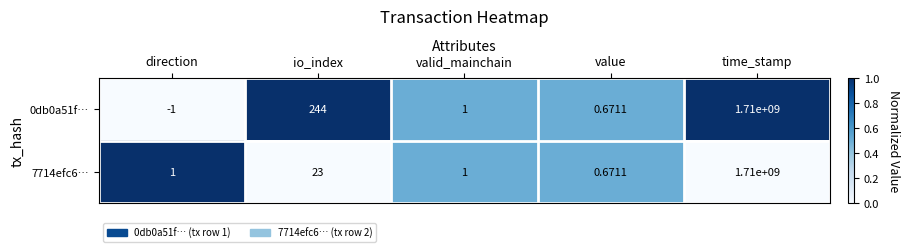

List the series in order of their overall mean, lowest first.

7714efc6…, 0db0a51f…